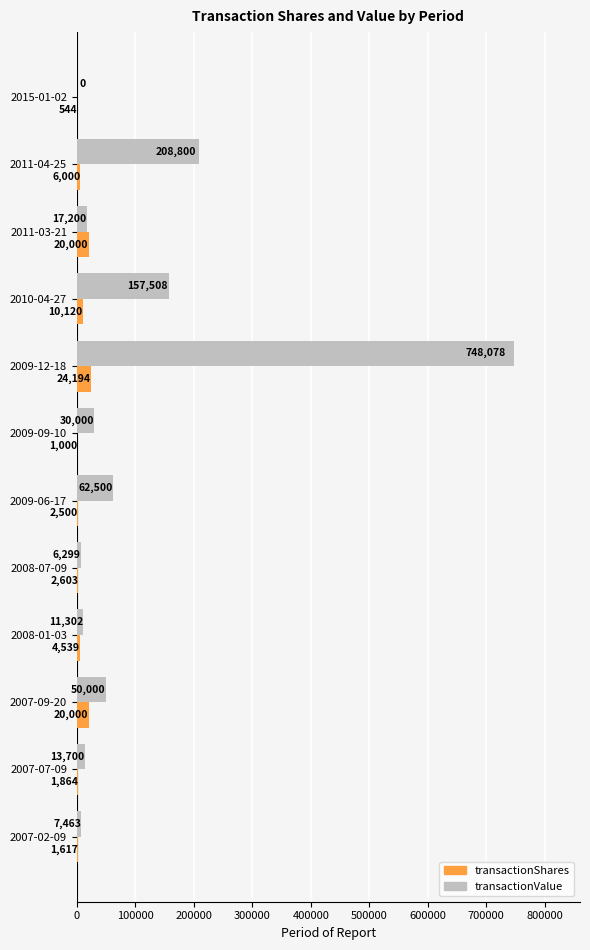

Which series has the largest total across all categories?

transactionValue